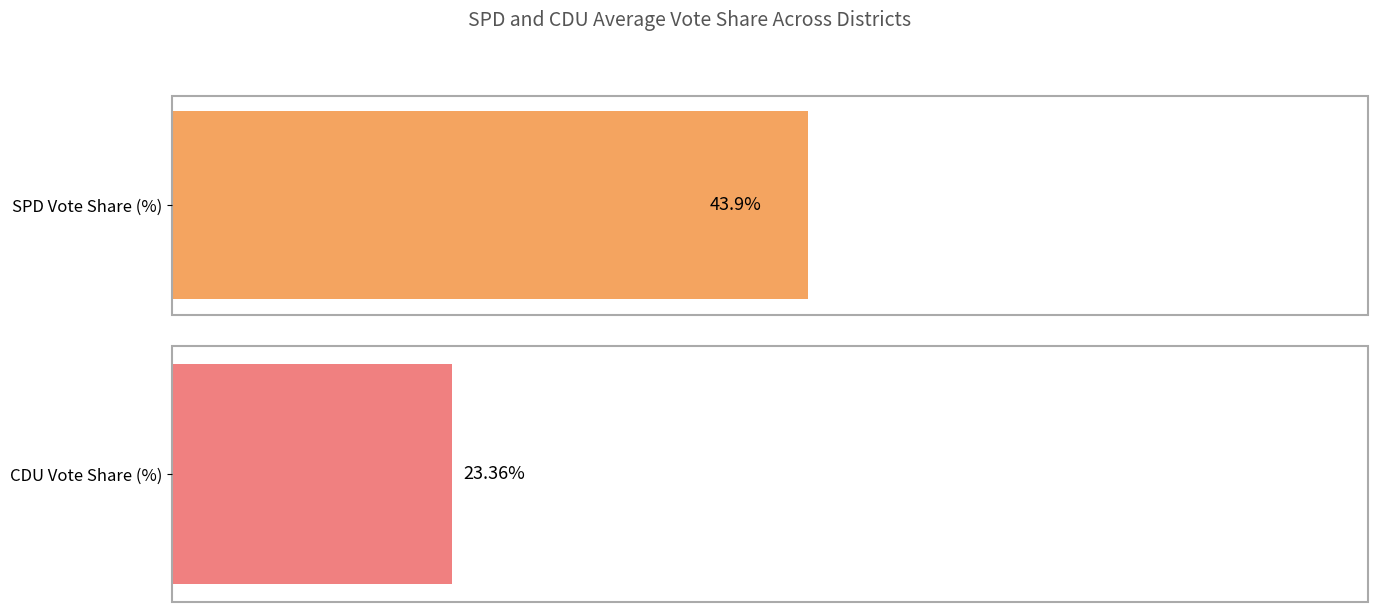

The value at 18 is 43.6. True or false?

False